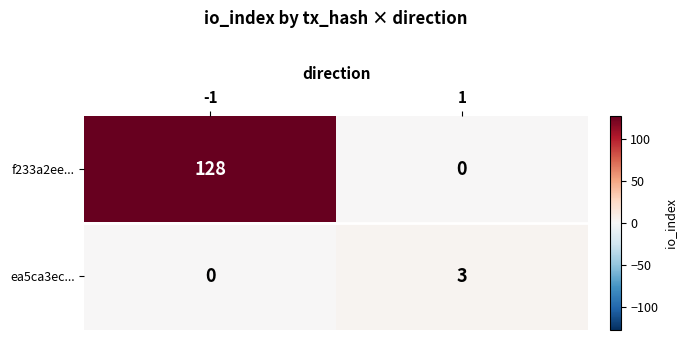

Reading left to right, transcribe all the data shown in this chart.

f233a2ee...: 128	0
ea5ca3ec...: 0	3